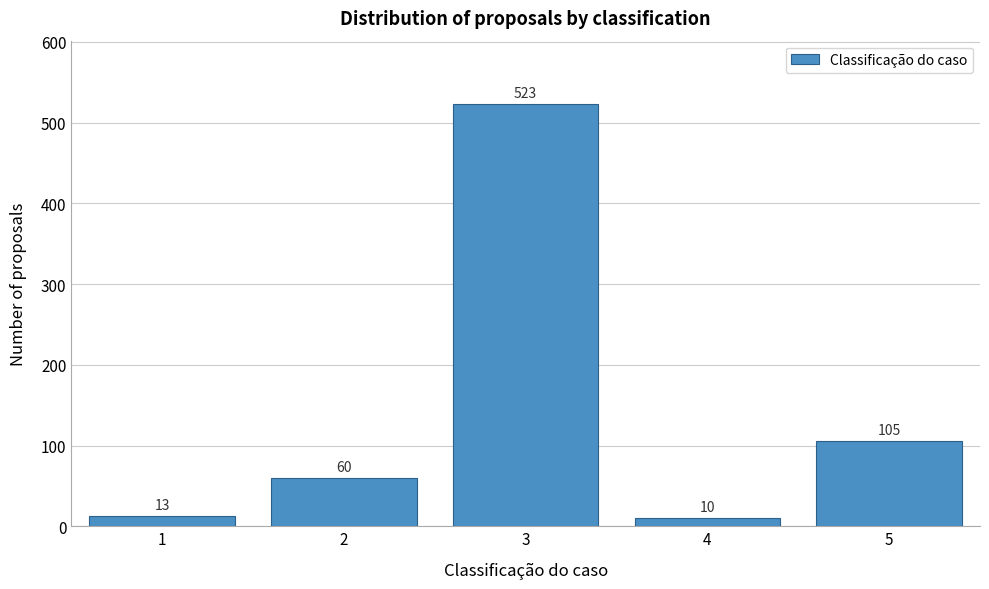

Reading right to left, extract all data points from this chart.

105	10	523	60	13